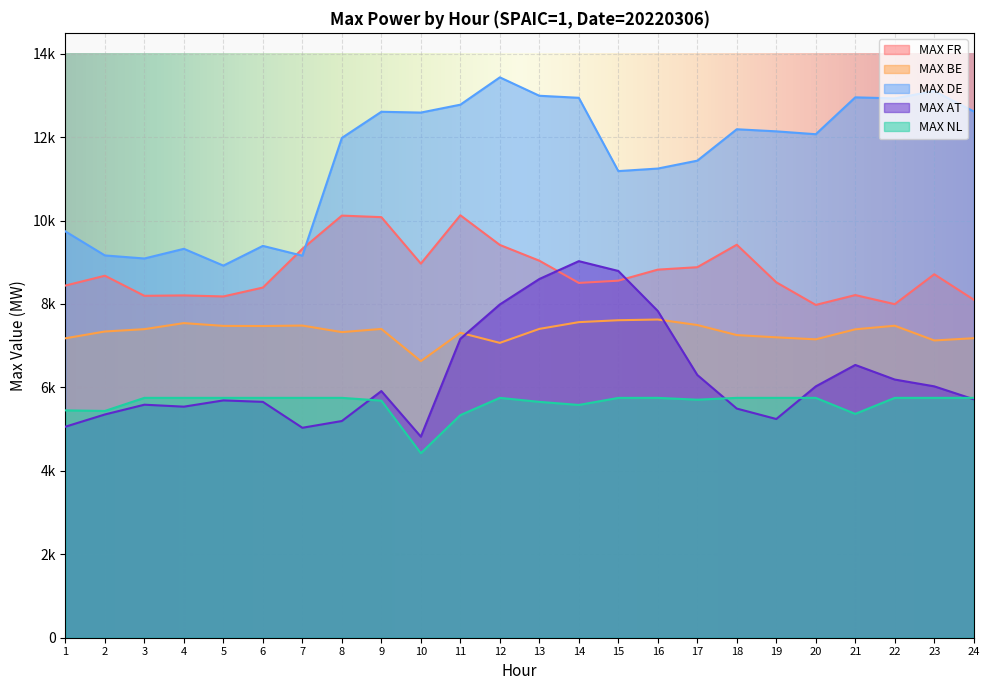

True or false: MAX BE has a value of 7403 at 13.

True